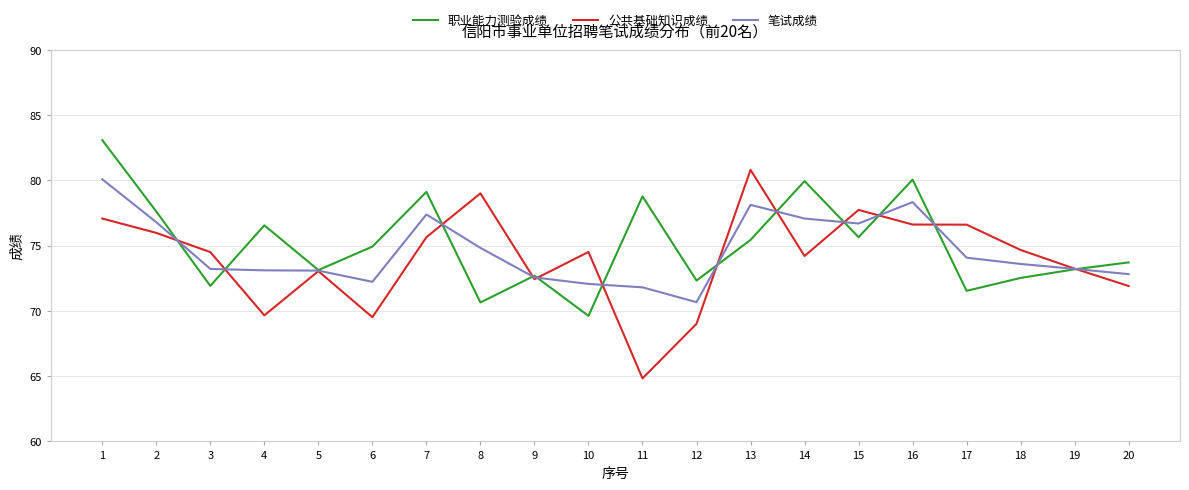

Which series has the largest range (max minus min)?

公共基础知识成绩